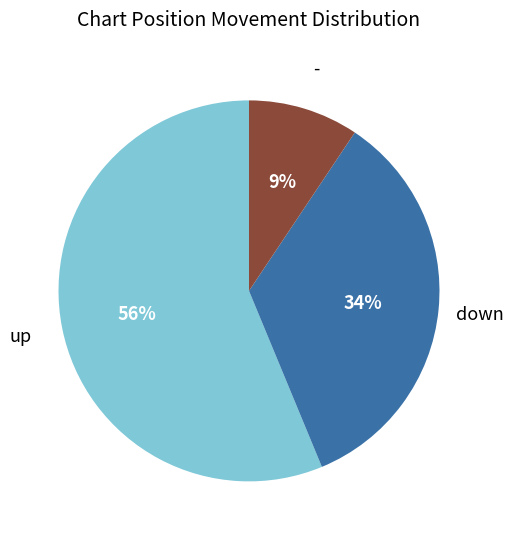

How many segments does this pie chart have?

3